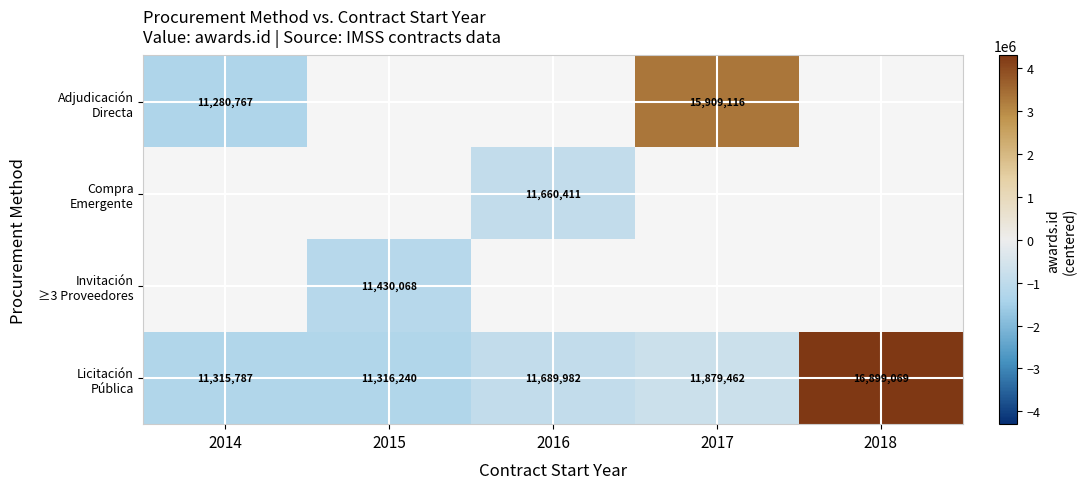

At how many categories does at least one series exceed 1612142?

2